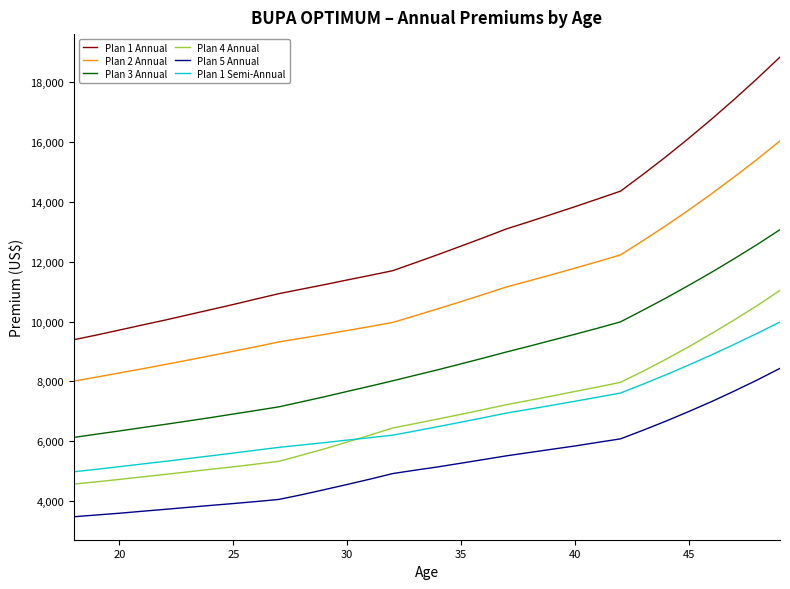

What is the minimum value shown in the chart?

3476.0